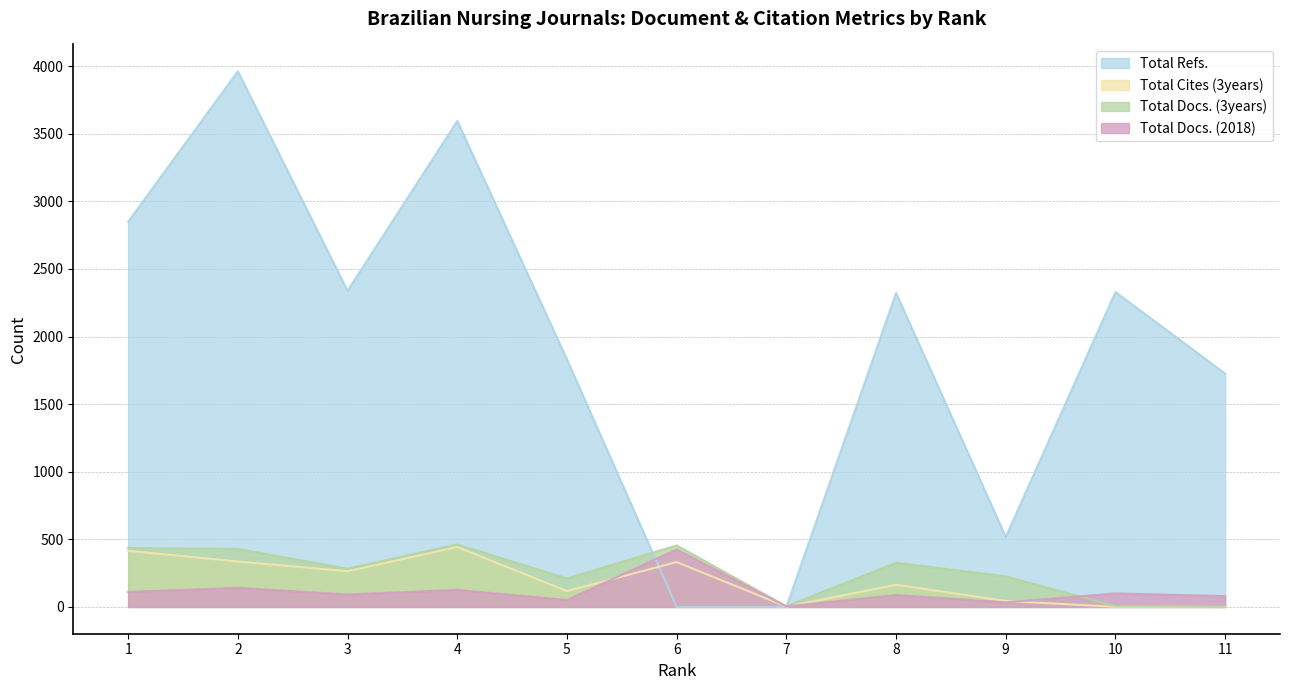

How many data points does each series have?

11